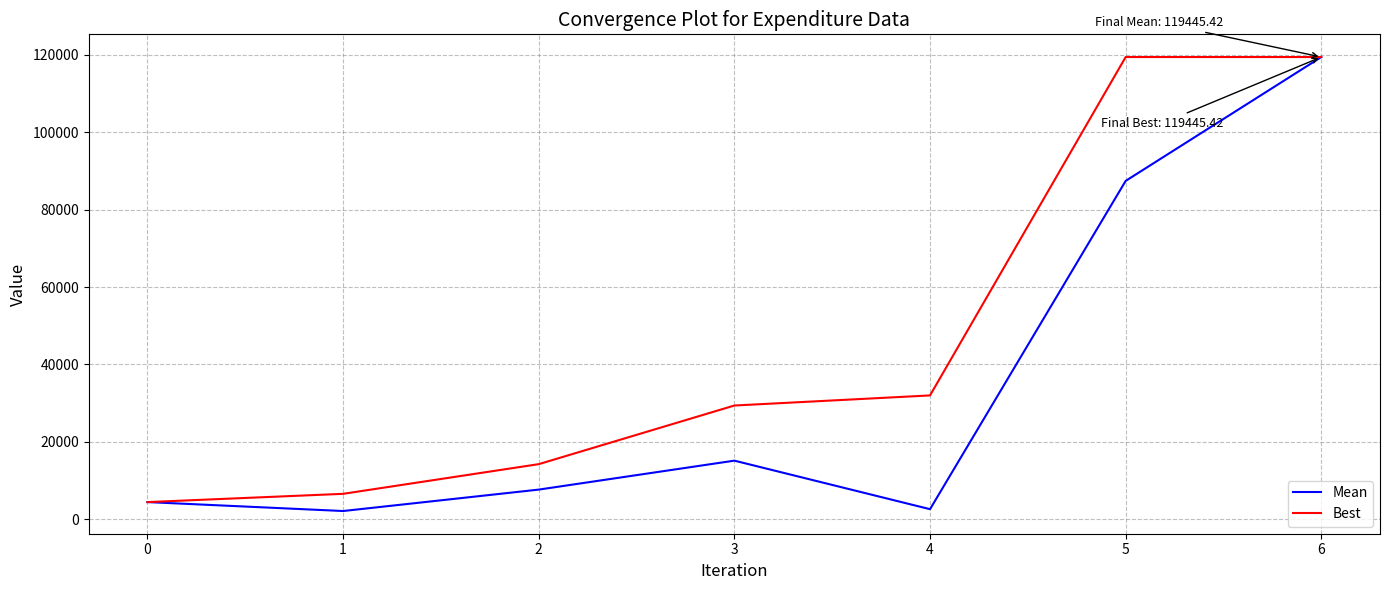

Rank the series by their average value, from lowest to highest.

Mean, Best